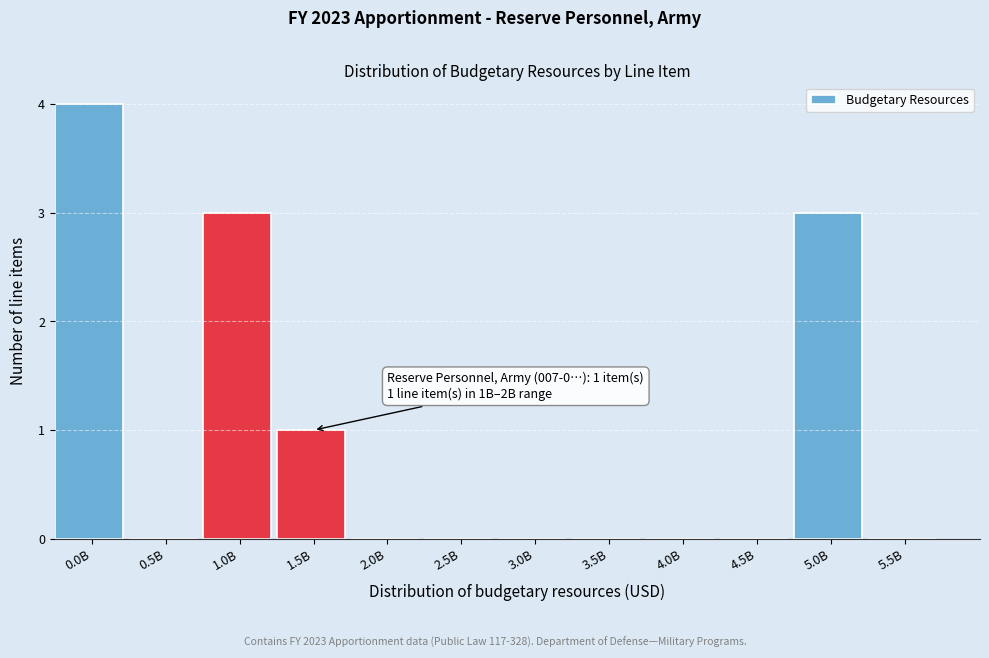

Reading right to left, transcribe all the data shown in this chart.

5.5B=0	5.0B=3	4.5B=0	4.0B=0	3.5B=0	3.0B=0	2.5B=0	2.0B=0	1.5B=1	1.0B=3	0.5B=0	0.0B=4